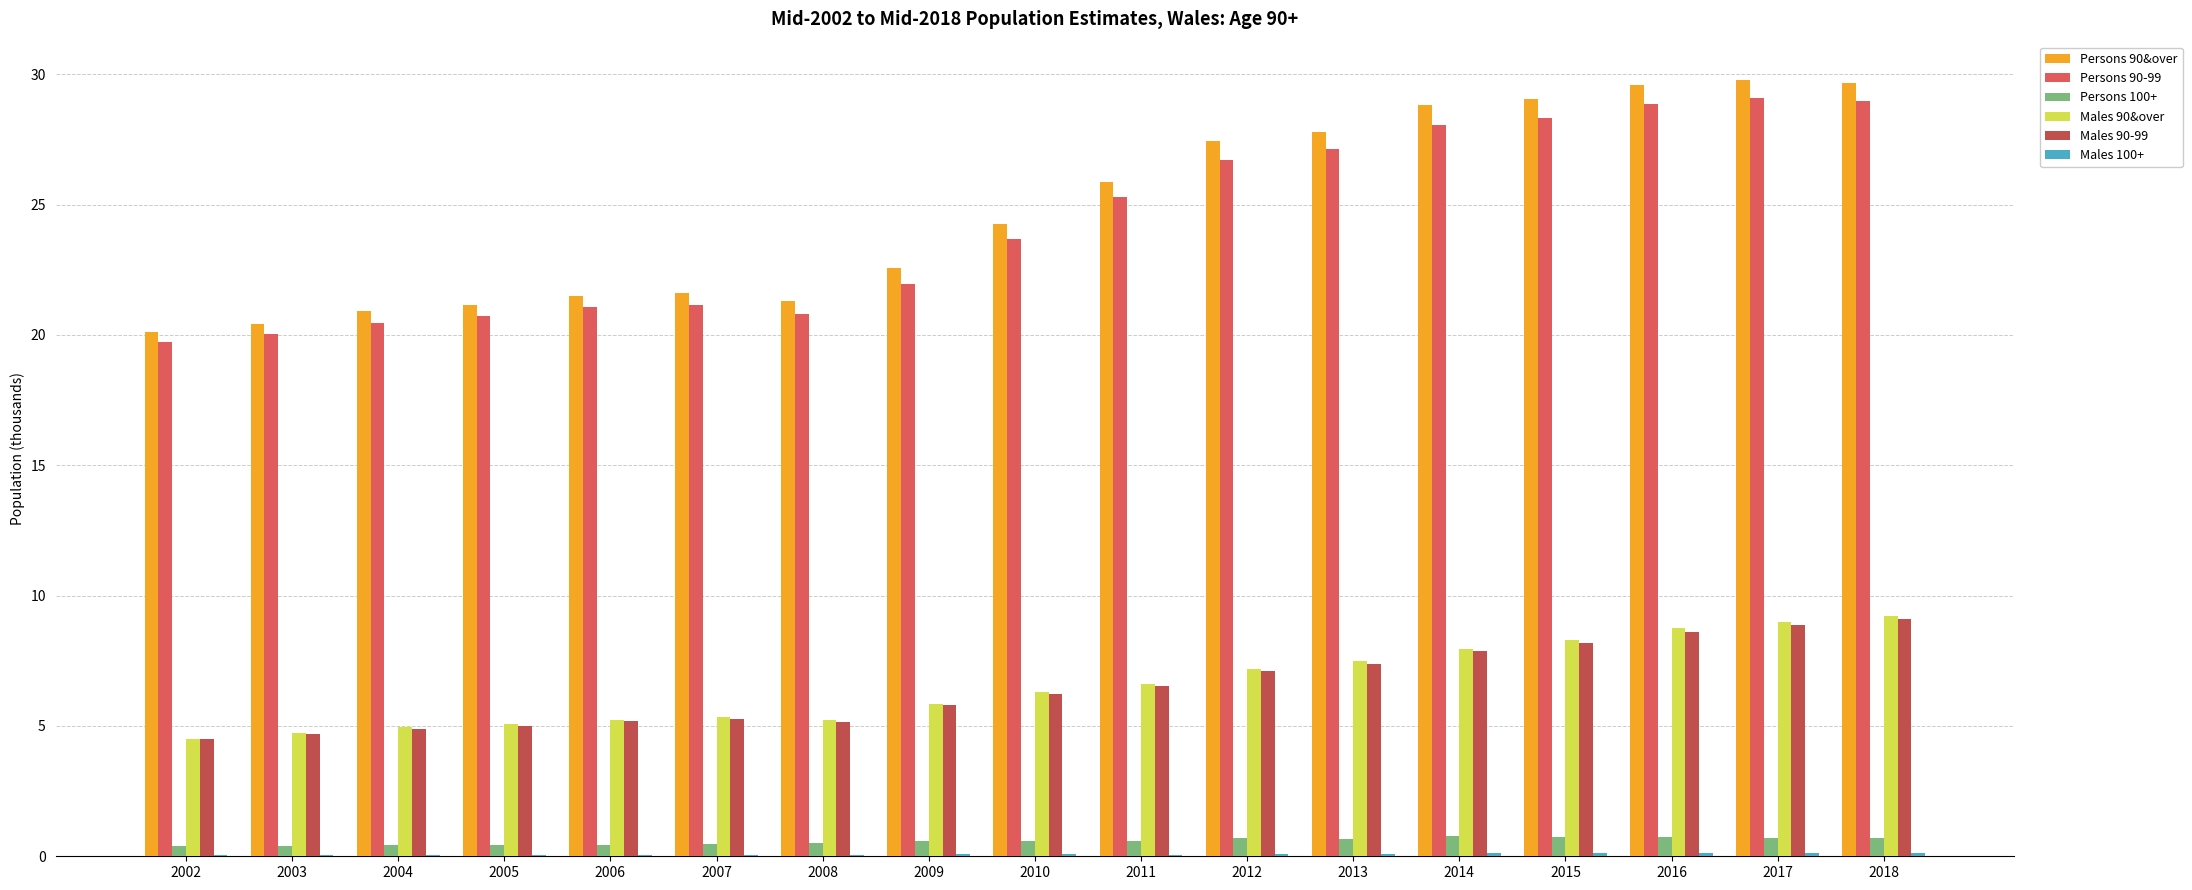

How many data points in Males 90-99 are above 6?

9